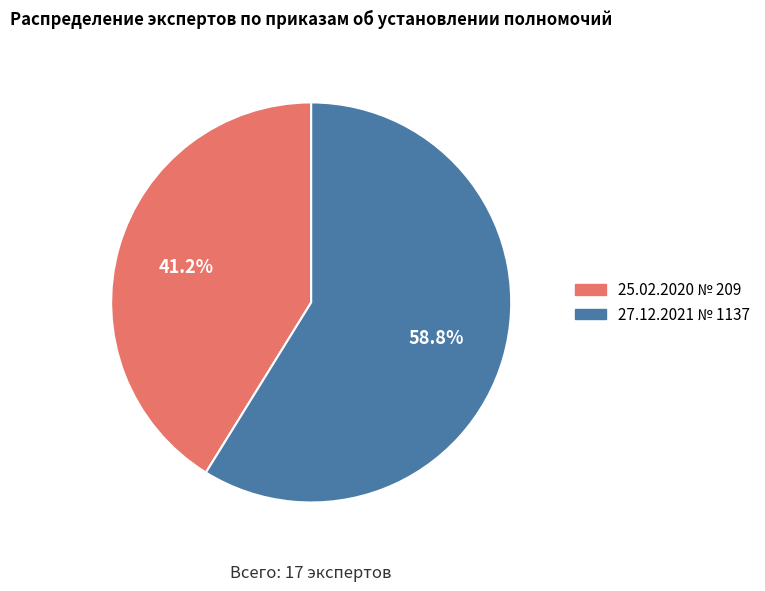

Rank the categories by value from highest to lowest.

27.12.2021 № 1137, 25.02.2020 № 209